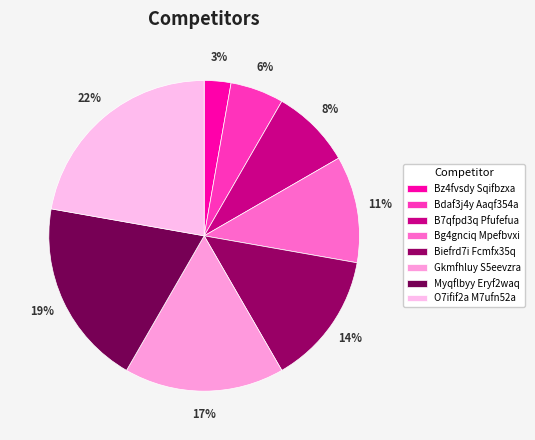

What is the ratio of the value at B7qfpd3q Pfufefua to the value at Gkmfhluy S5eevzra?

0.5